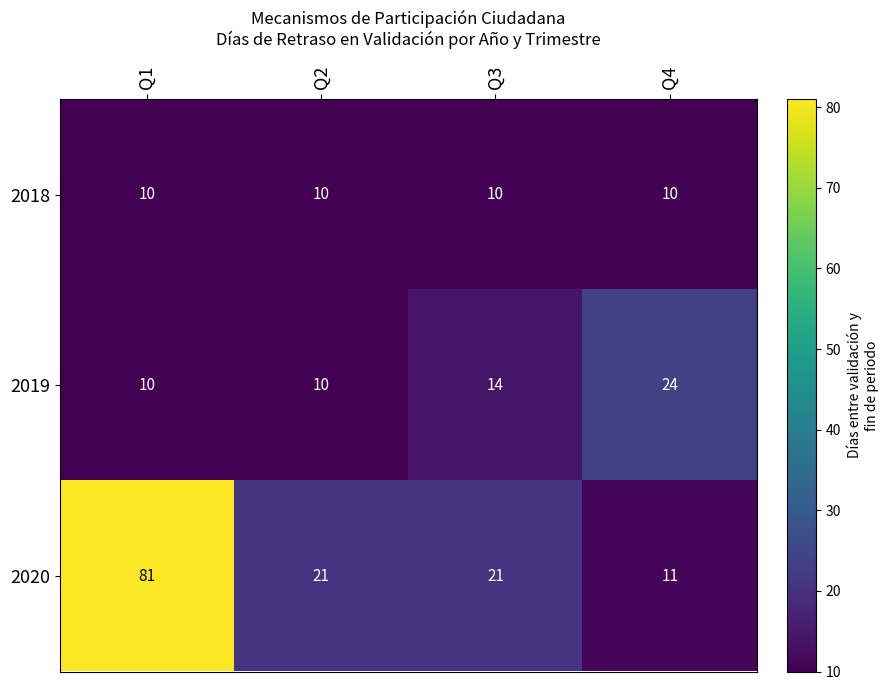

What is the sum of the 2020 values at Q2 and Q4?

32